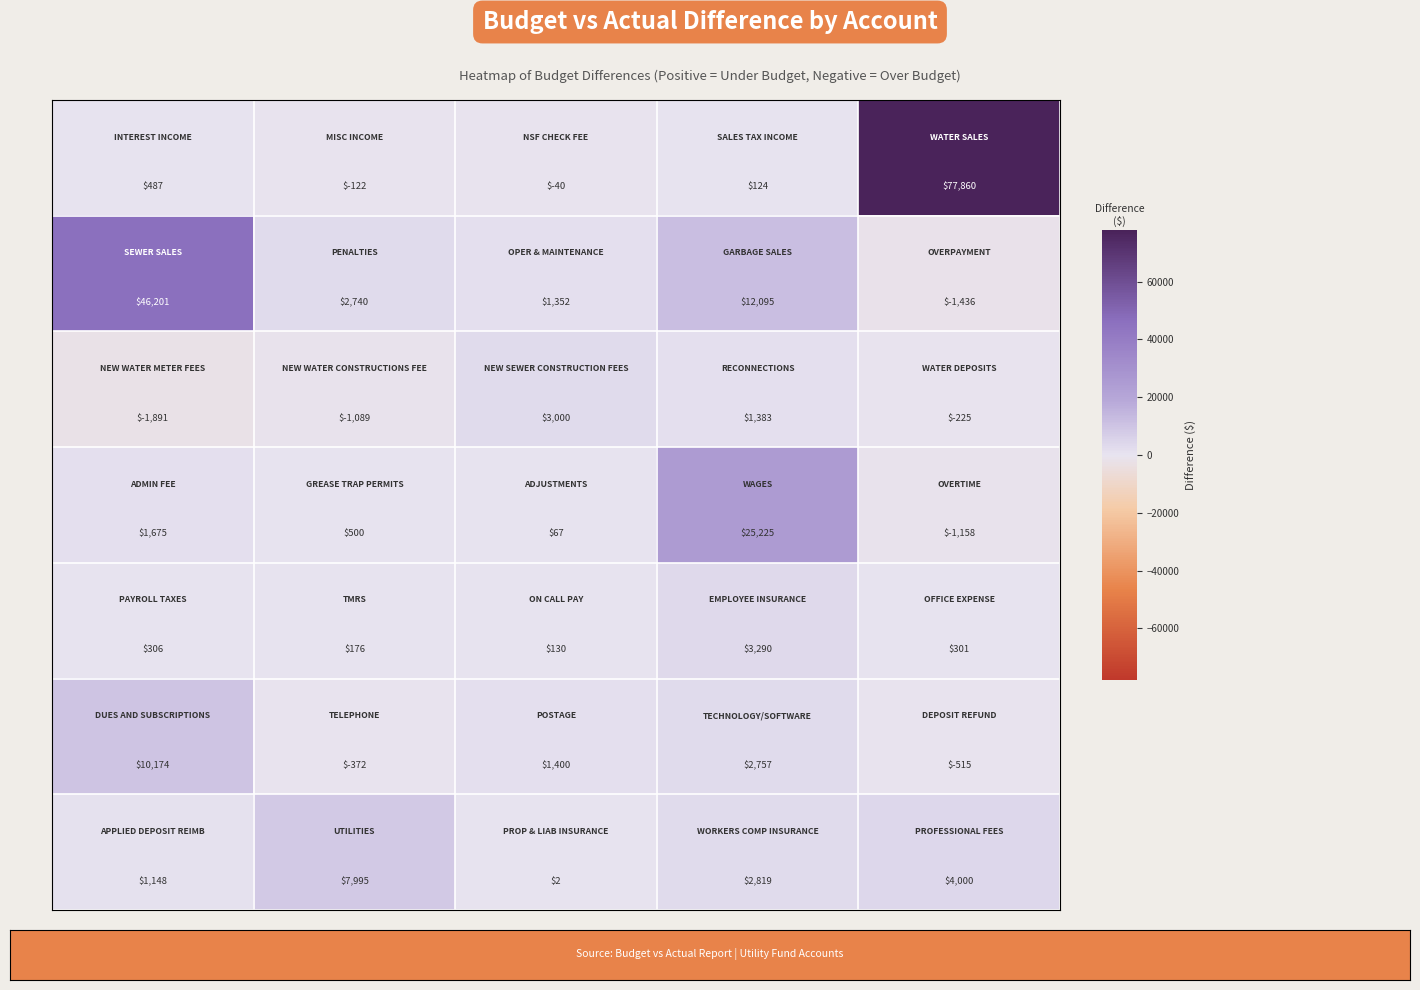

At how many categories does at least one series exceed 18525?

3